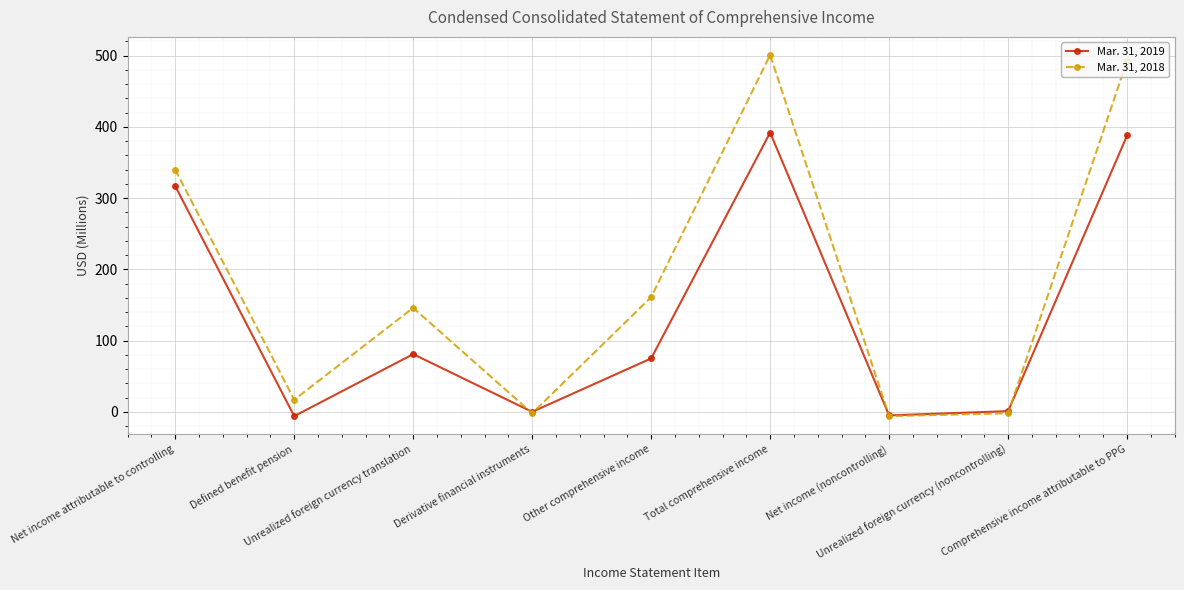

How many values in the Mar. 31, 2018 series are below 146?

4